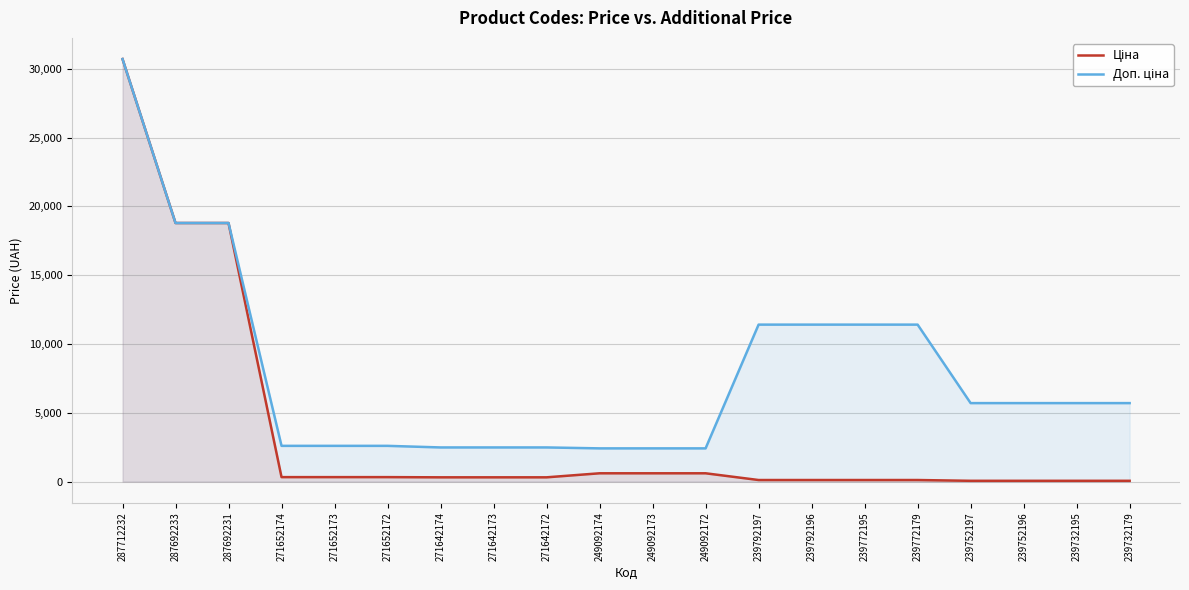

Where does the Доп. ціна series first go above 5705?

287712232